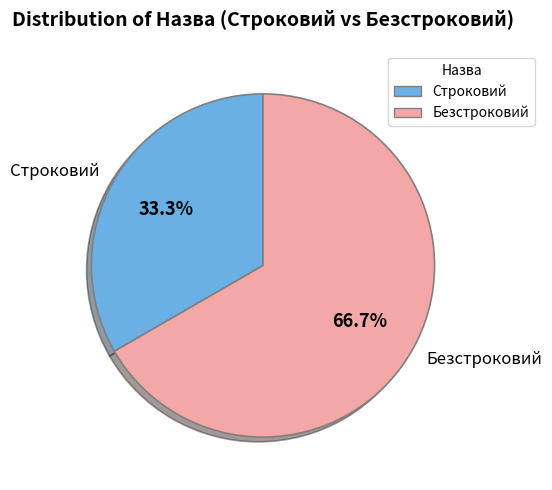

Which has a higher value, Безстроковий or Строковий?

Безстроковий